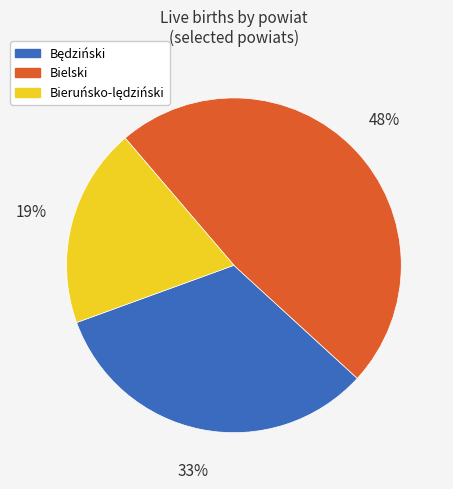

What percentage is the Bielski slice, to the nearest percent?

48%